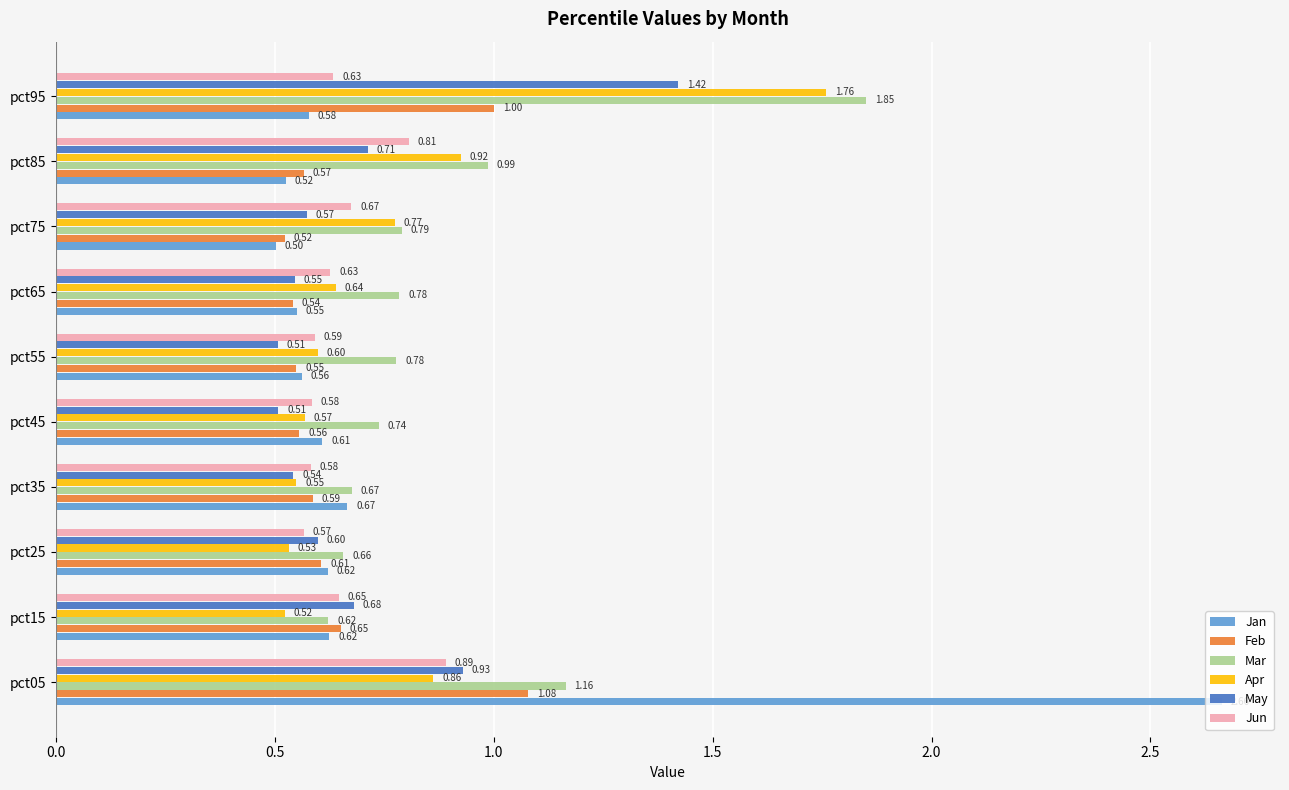

Which series changed the most between pct25 and pct85?

Apr